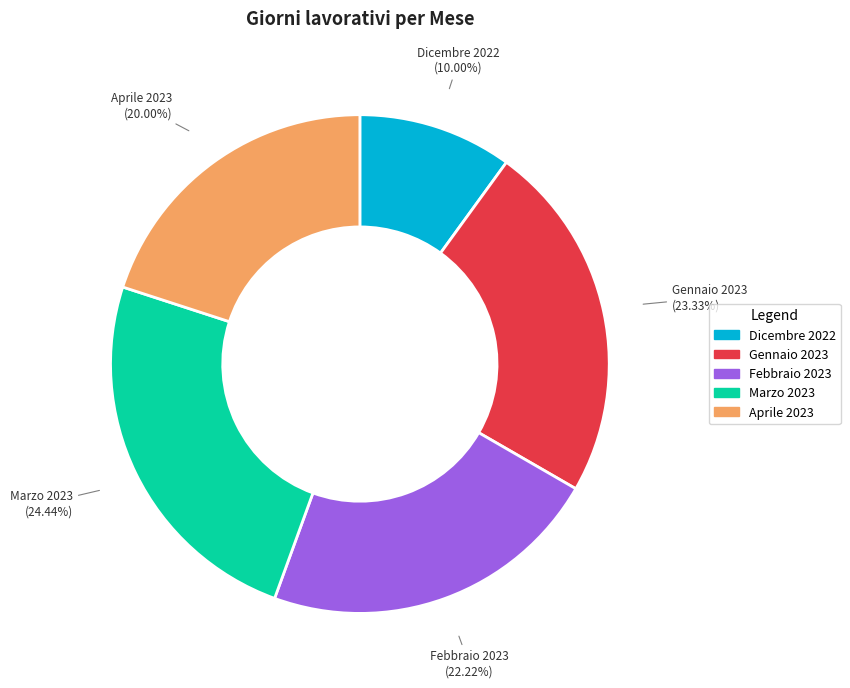

Between Aprile 2023 and Marzo 2023, which is larger?

Marzo 2023